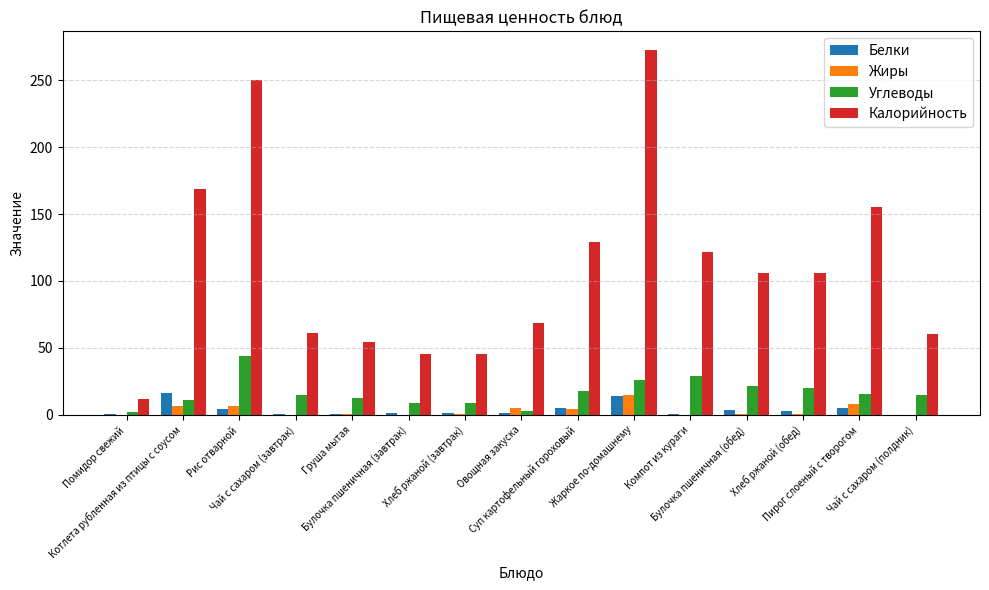

Which series has the largest total across all categories?

Калорийность